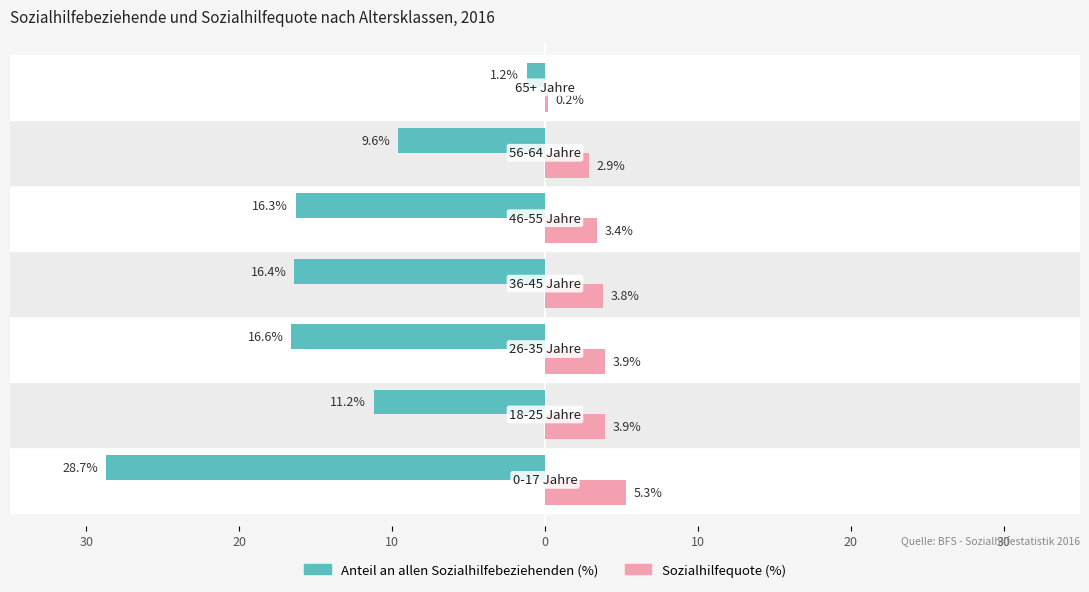

What are all the series names shown in the legend?

Anteil an allen Sozialhilfebeziehenden (%), Sozialhilfequote (%)